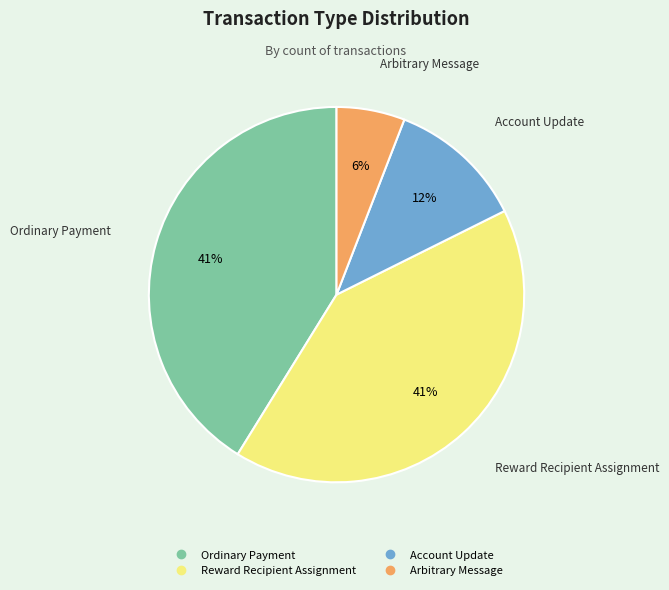

Does any single category account for the majority?

No